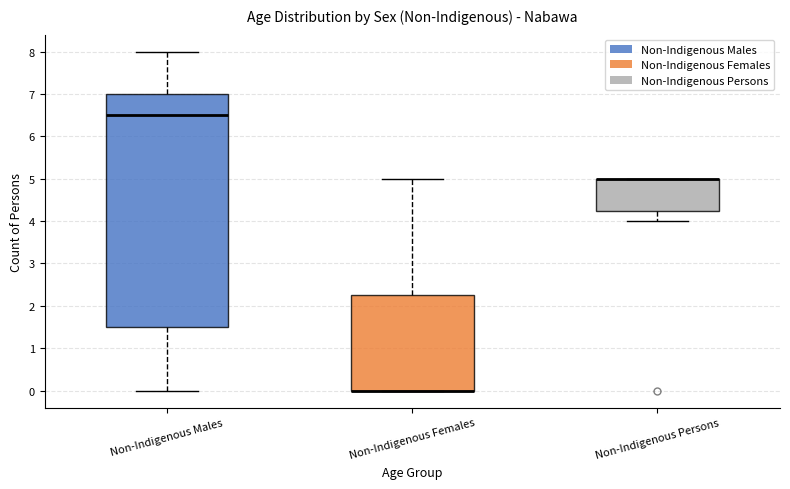

Reading left to right, transcribe this box plot: for each box, give where its median line is, the range the box spans, and where its two whiskers end, as read against the y-axis. The values are not printed on the chart, so give them approximately, as read against the axis.

Non-Indigenous Males: median 6.5, box 1.5 to 7.0, whiskers 0.0 to 8.0
Non-Indigenous Females: median 0.0 (drawn on the box's lower edge), box 0.0 to 2.3, whiskers 0.0 to 5.0
Non-Indigenous Persons: median 5.0 (drawn on the box's upper edge), box 4.3 to 5.0, whiskers 4.0 to 5.0